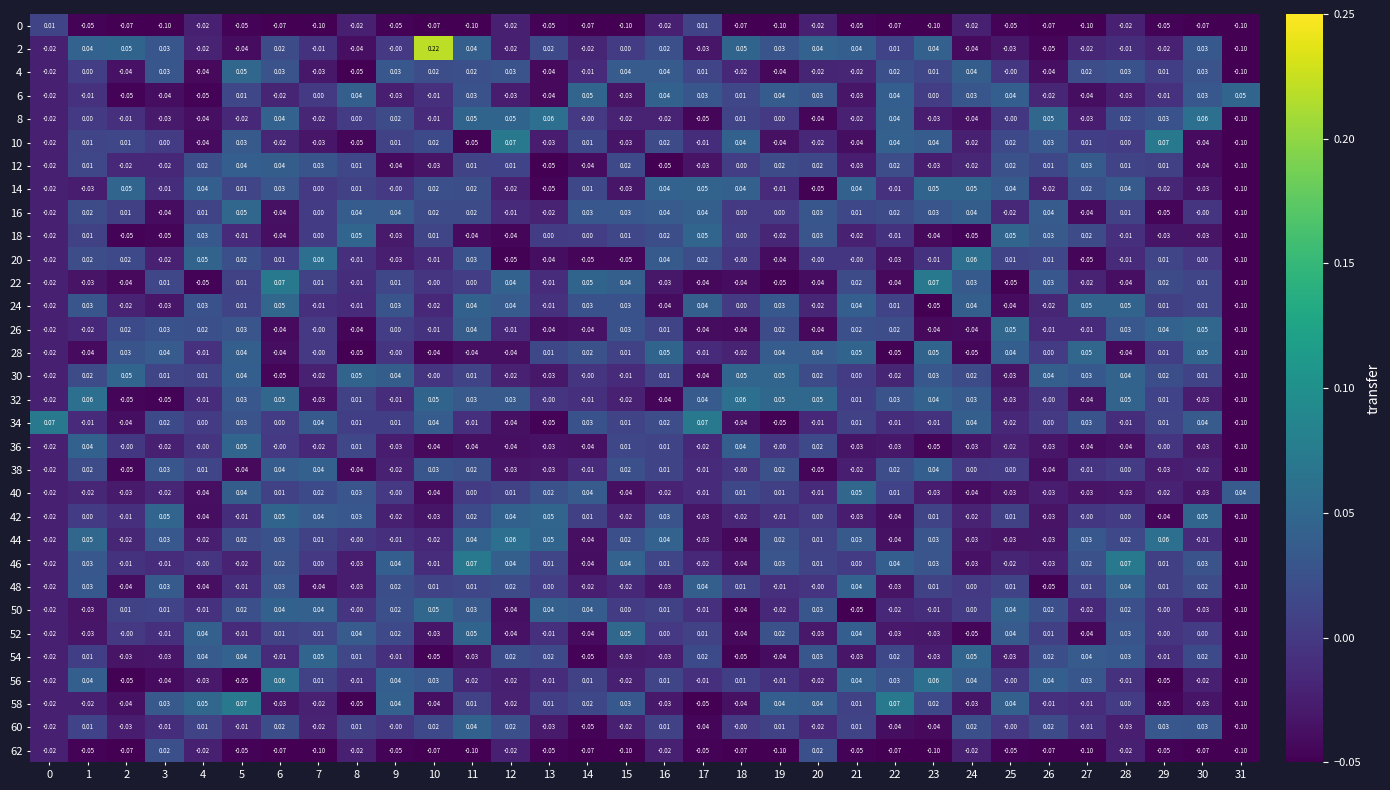

Is the value of 2 at 3 greater than the value of 60 at 14?

Yes